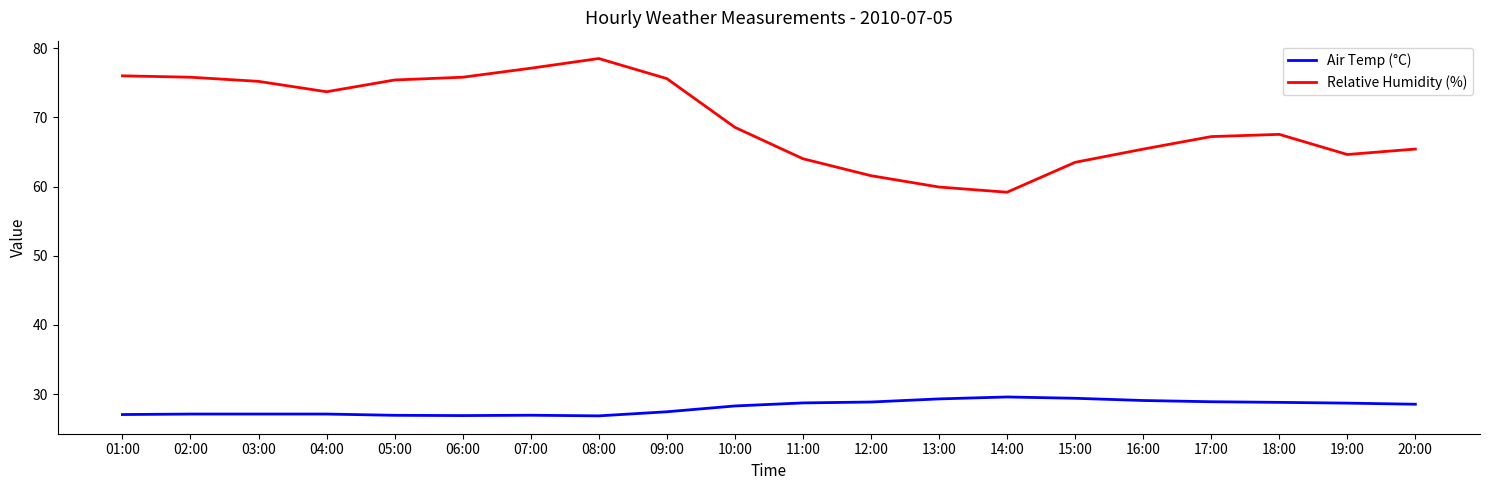

Which series has the largest range (max minus min)?

Relative Humidity (%)